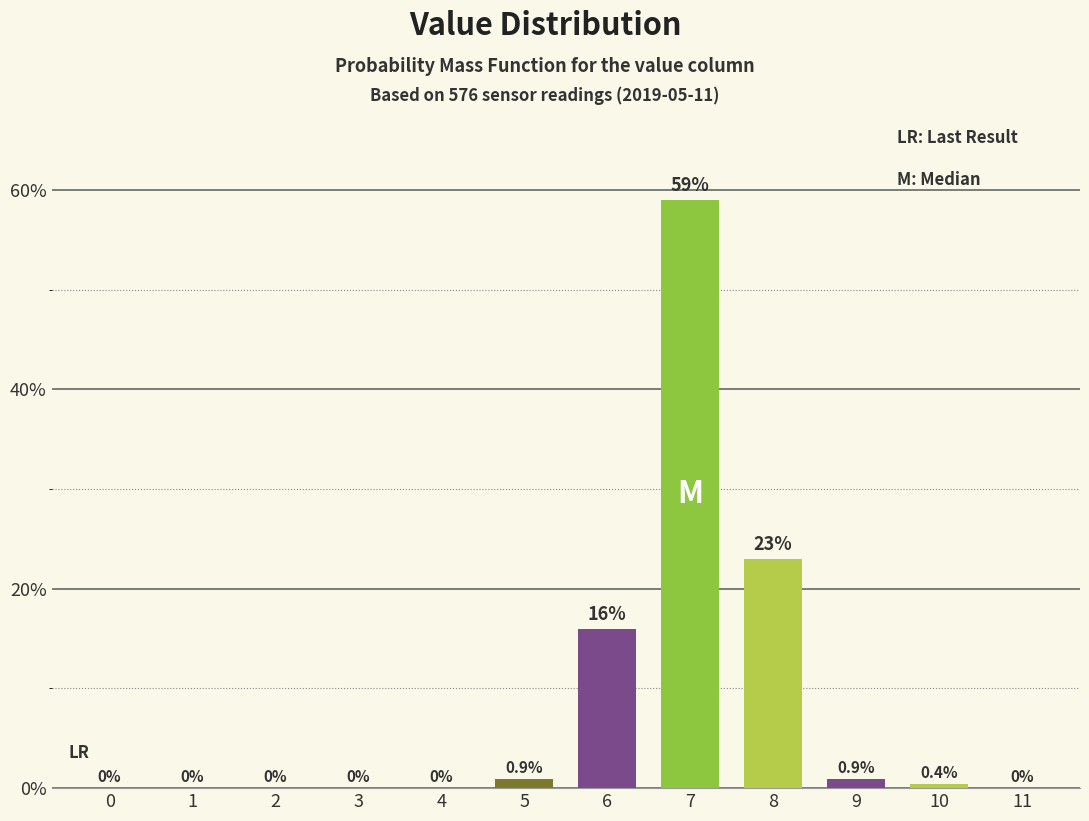

Reading right to left, list all the values displayed in this chart.

11=0.0	10=0.4	9=0.9	8=23.0	7=59.0	6=16.0	5=0.9	4=0.0	3=0.0	2=0.0	1=0.0	0=0.0